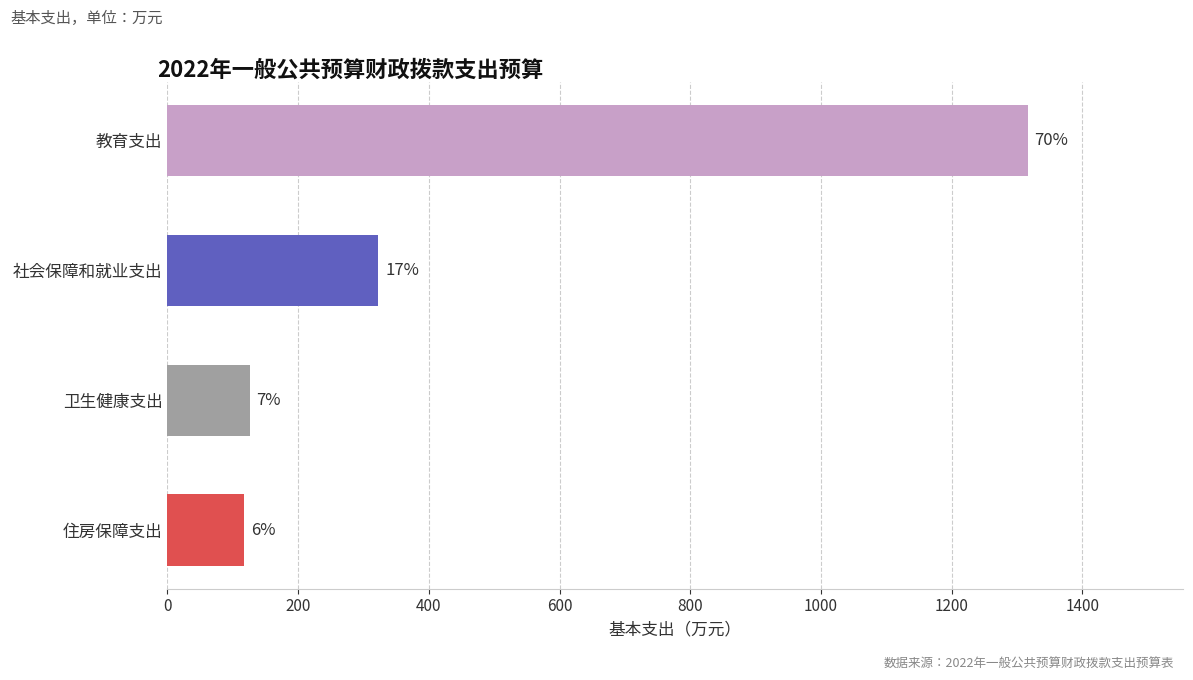

How many bars are there in total?

4